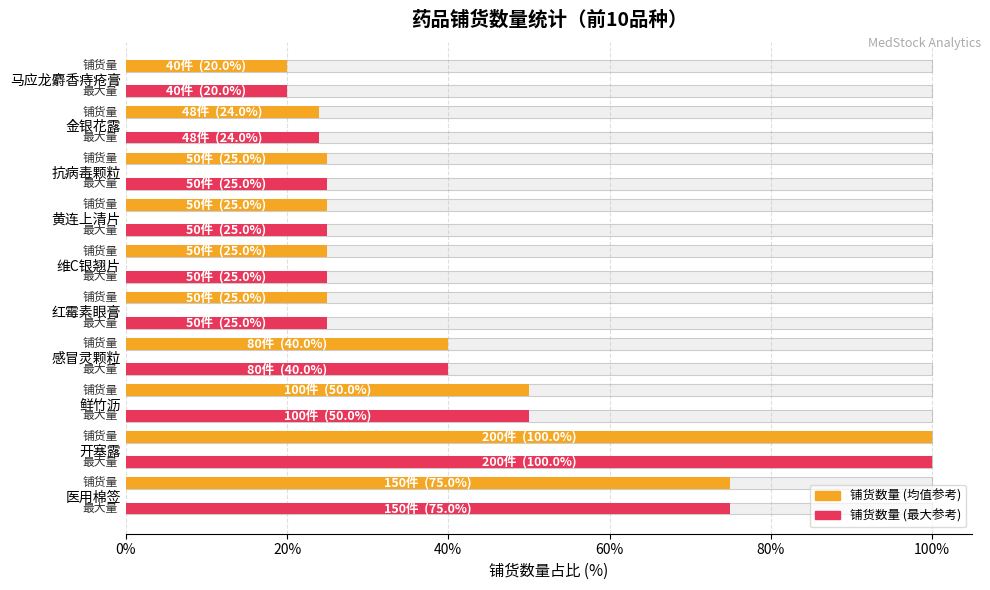

Which series has the largest total across all categories?

铺货数量 (均值参考)